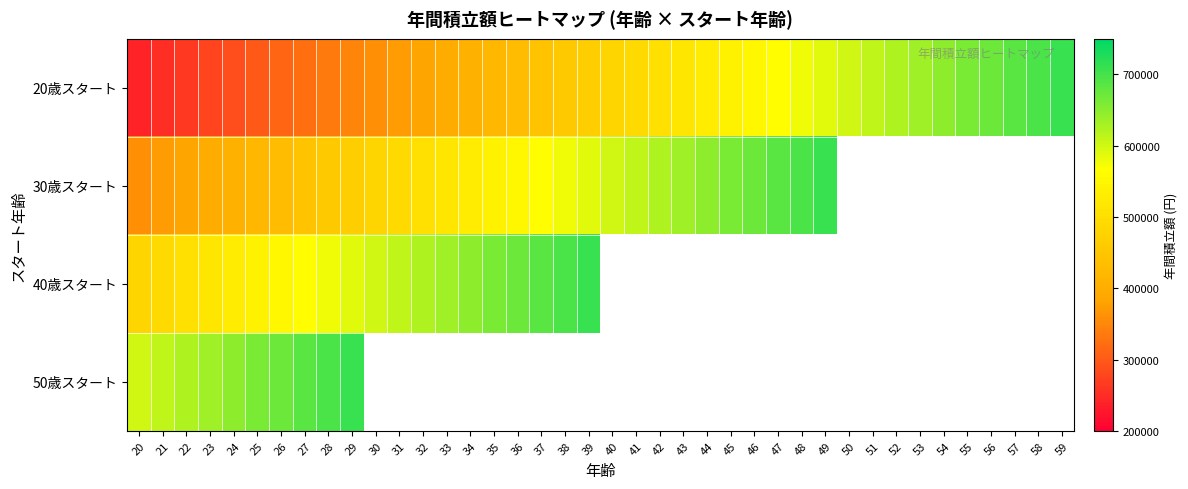

At how many categories does at least one series exceed 484225?

40